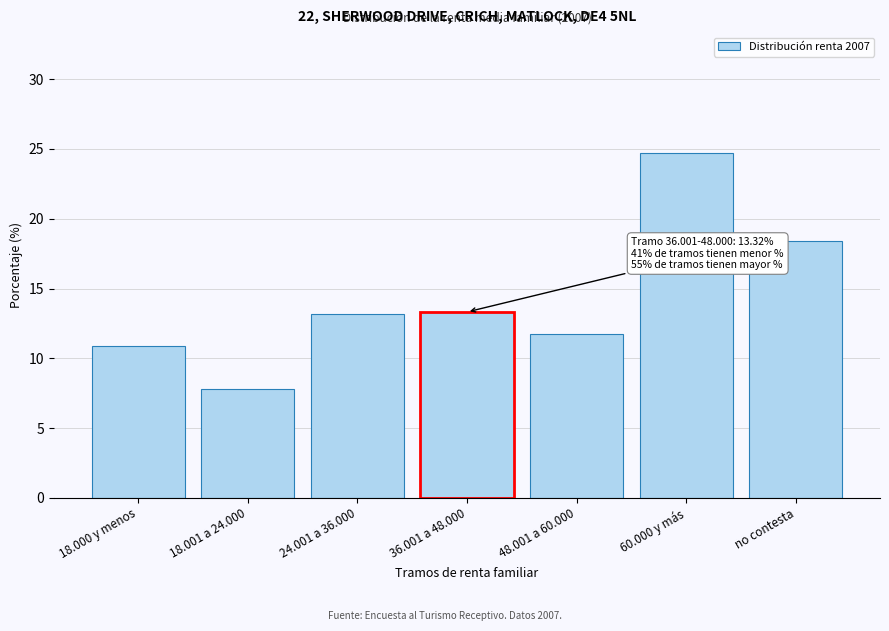

Reading right to left, extract all data points from this chart.

no contesta=18.4	60.000 y más=24.7	48.001 a 60.000=11.7	36.001 a 48.000=13.3	24.001 a 36.000=13.2	18.001 a 24.000=7.8	18.000 y menos=10.9